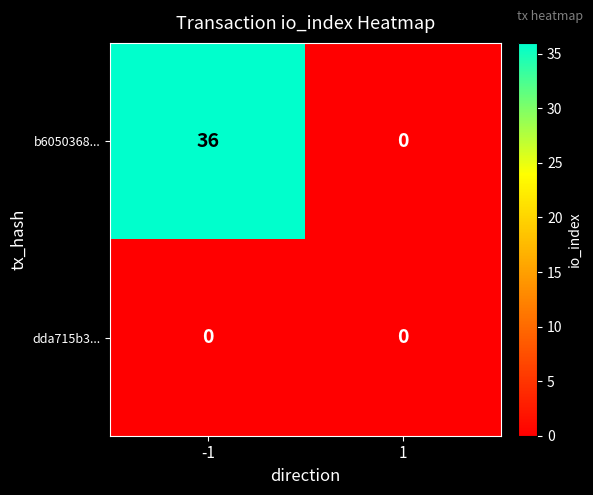

Is it true that b6050368... equals 22 at 1?

False